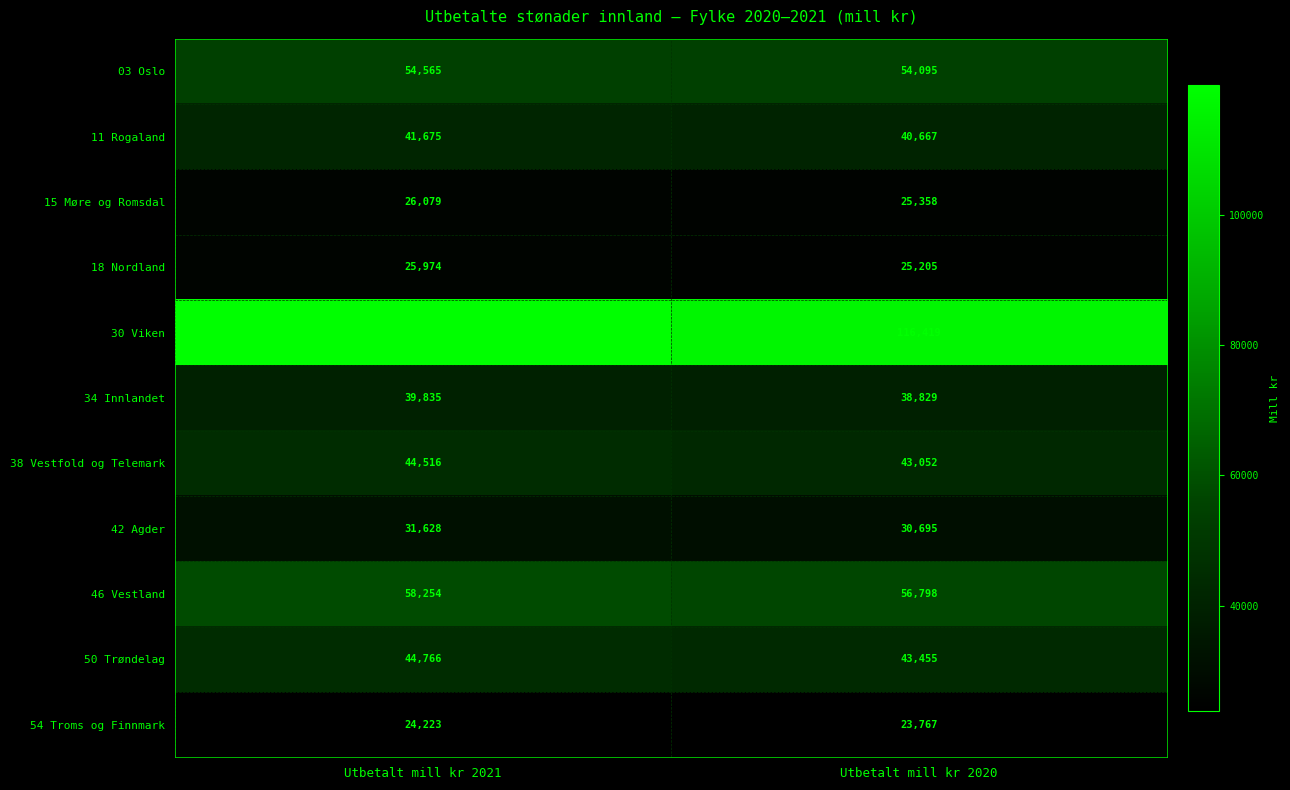

What is the sum of the 15 Møre og Romsdal values at Utbetalt mill kr 2020 and Utbetalt mill kr 2021?

51437